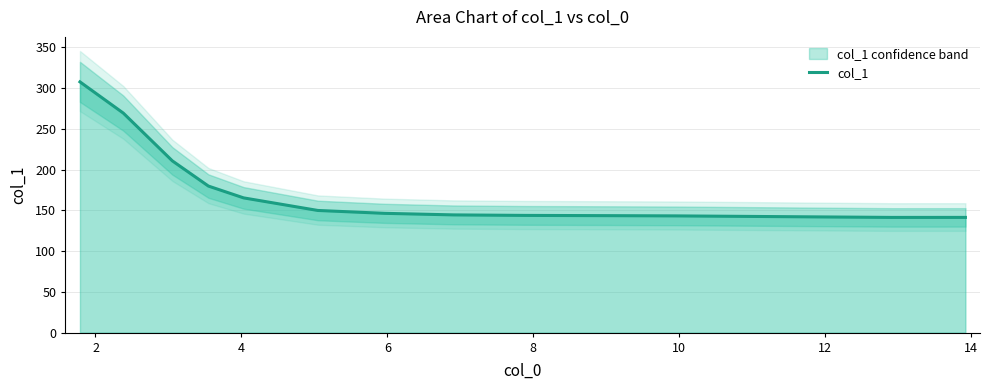

What is the difference between the second highest and second lowest values?

127.9